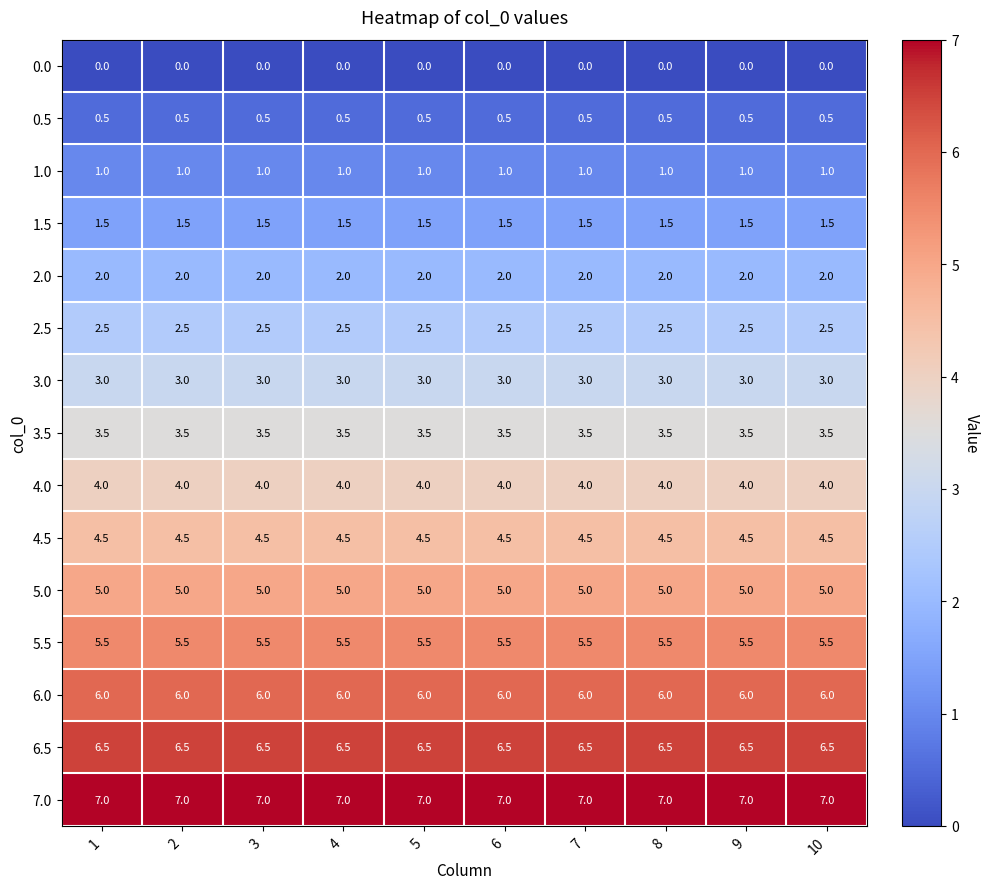

What is the total value across all series at 1?

52.5